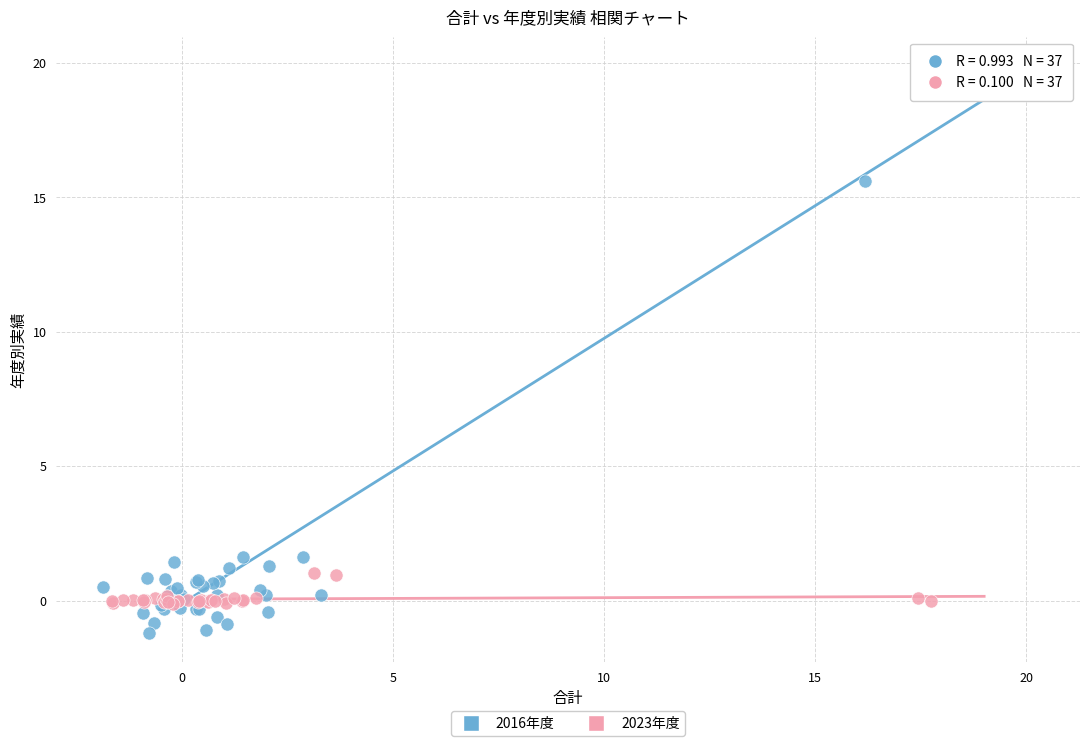

What are all the series names shown in the legend?

2016年度, 2023年度